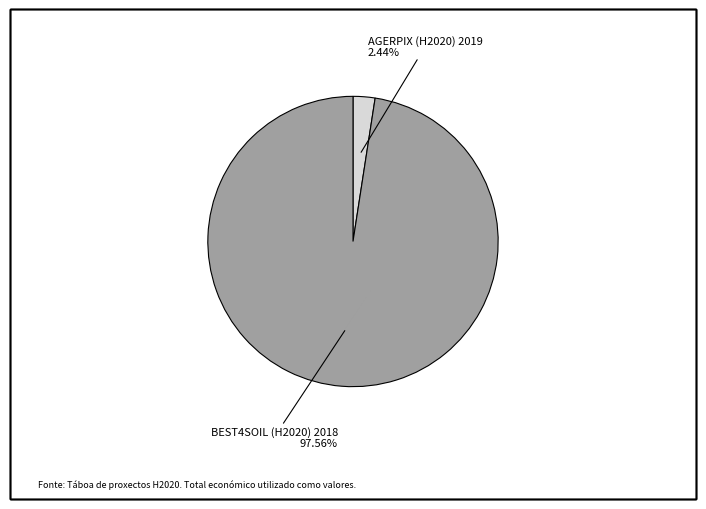

Which category has the smallest portion of the pie?

AGERPIX (H2020) 2019